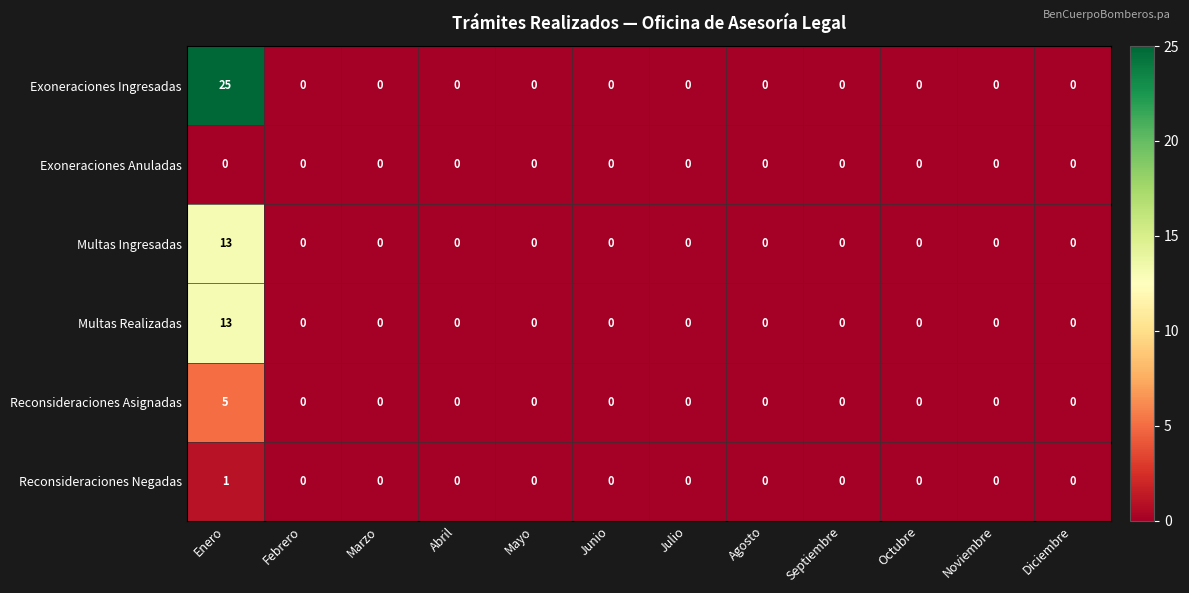

True or false: Exoneraciones Ingresadas has a value of -12 at Marzo.

False